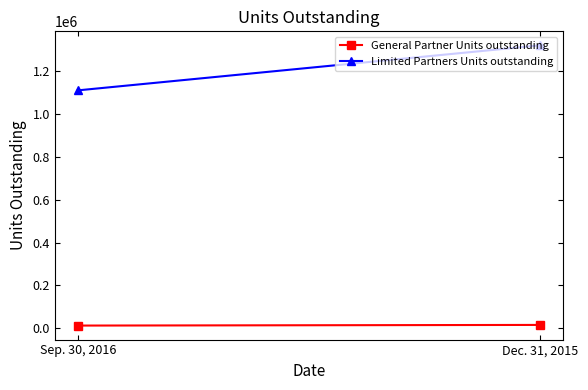

Which series has the largest total across all categories?

Limited Partners Units outstanding